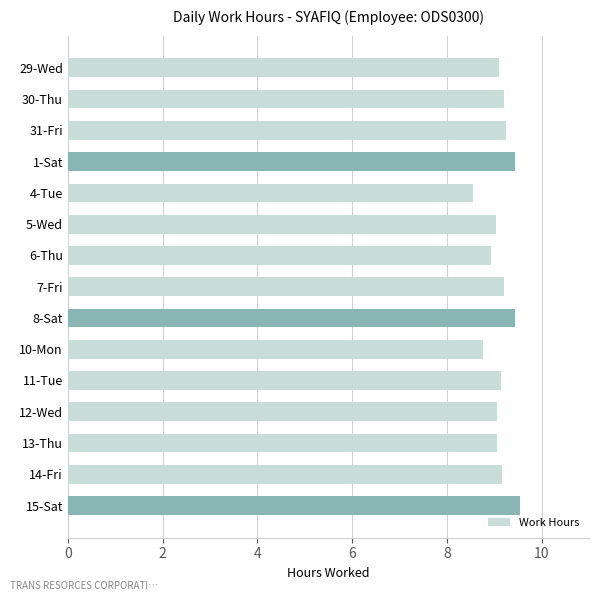

What is the value of the 13th bar from the top?

9.1